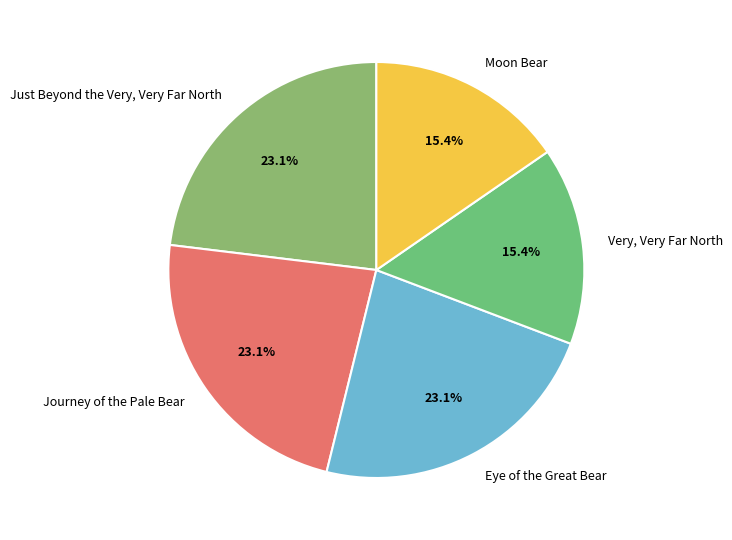

What percentage is NOT represented by Eye of the Great Bear?

76.9%